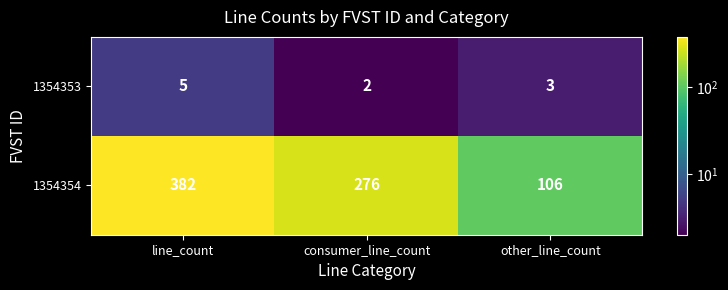

At which label does 1354354 reach its peak?

line_count